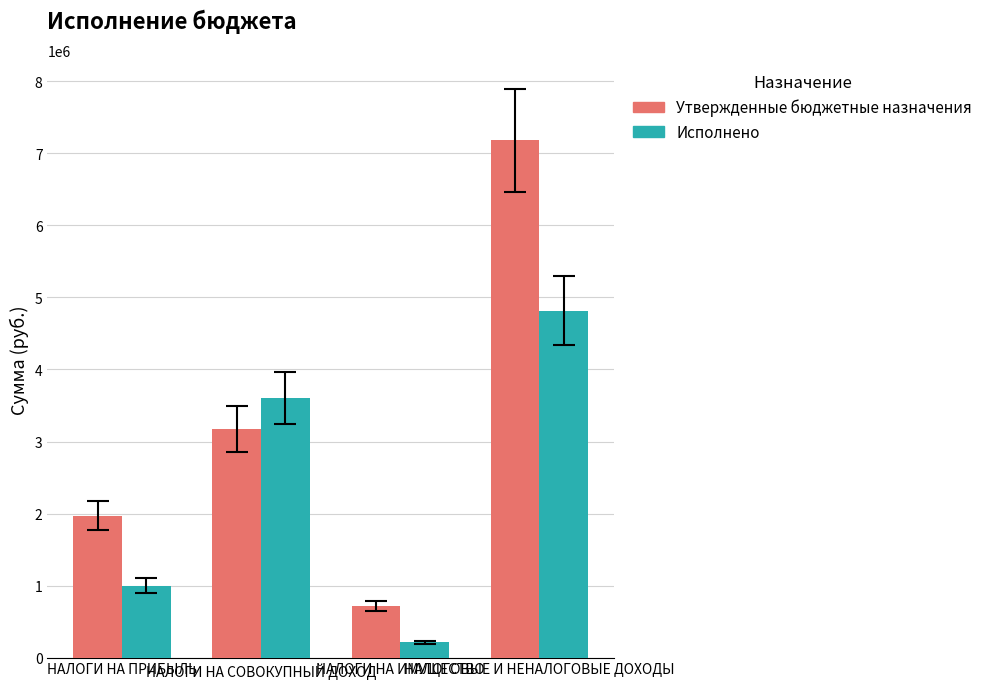

What is the maximum value for Исполнено?

4817508.7